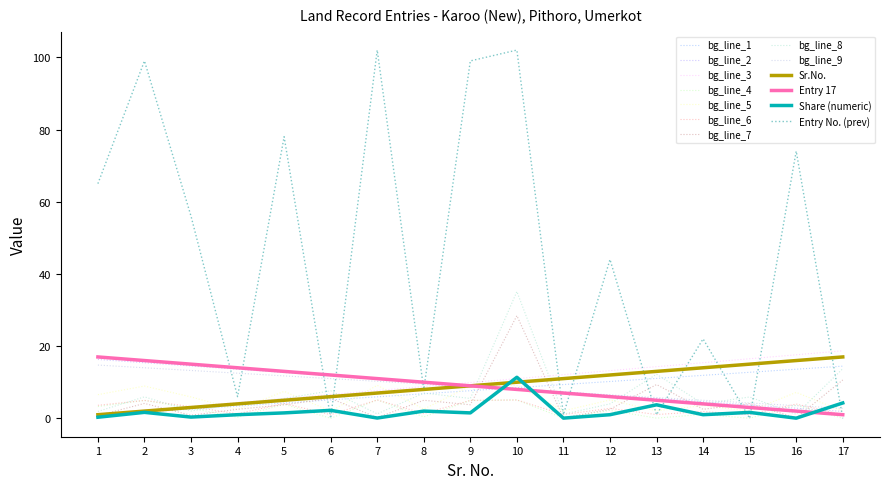

What are all the series names shown in the legend?

bg_line_1, bg_line_2, bg_line_3, bg_line_4, bg_line_5, bg_line_6, bg_line_7, bg_line_8, bg_line_9, Sr.No., Entry 17, Share (numeric), Entry No. (prev)